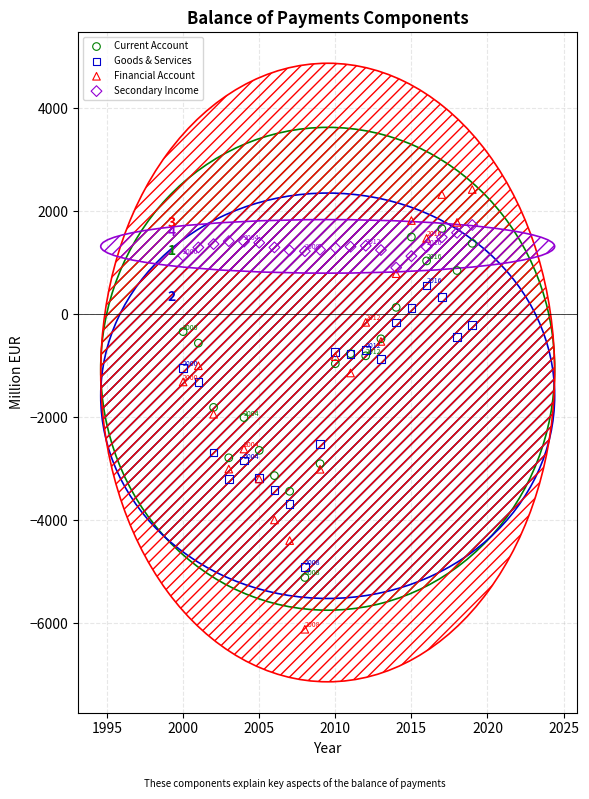

What are all the series names shown in the legend?

Current Account, Goods & Services, Financial Account, Secondary Income